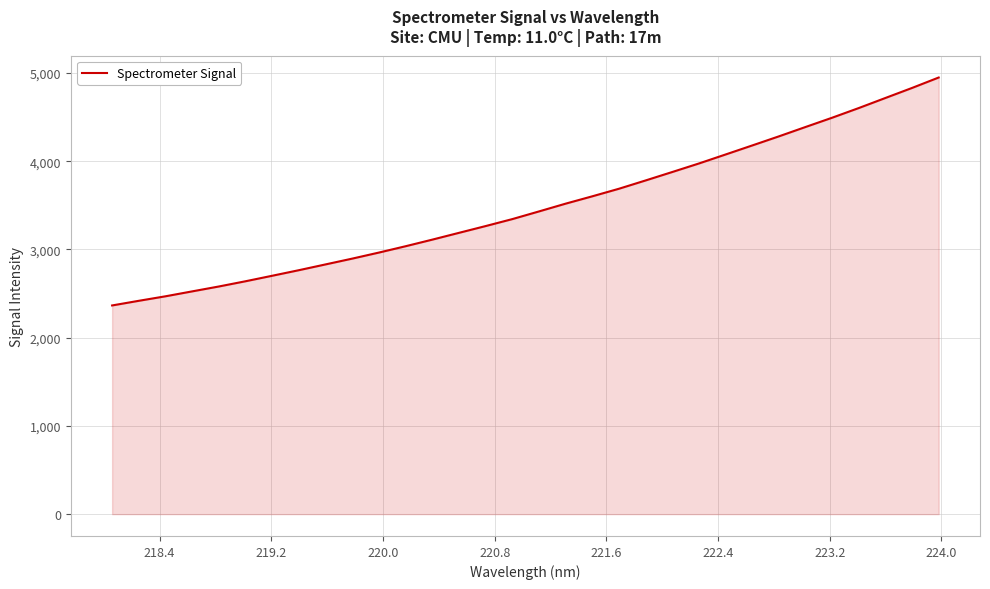

What is the difference between the maximum and minimum values?

2583.8